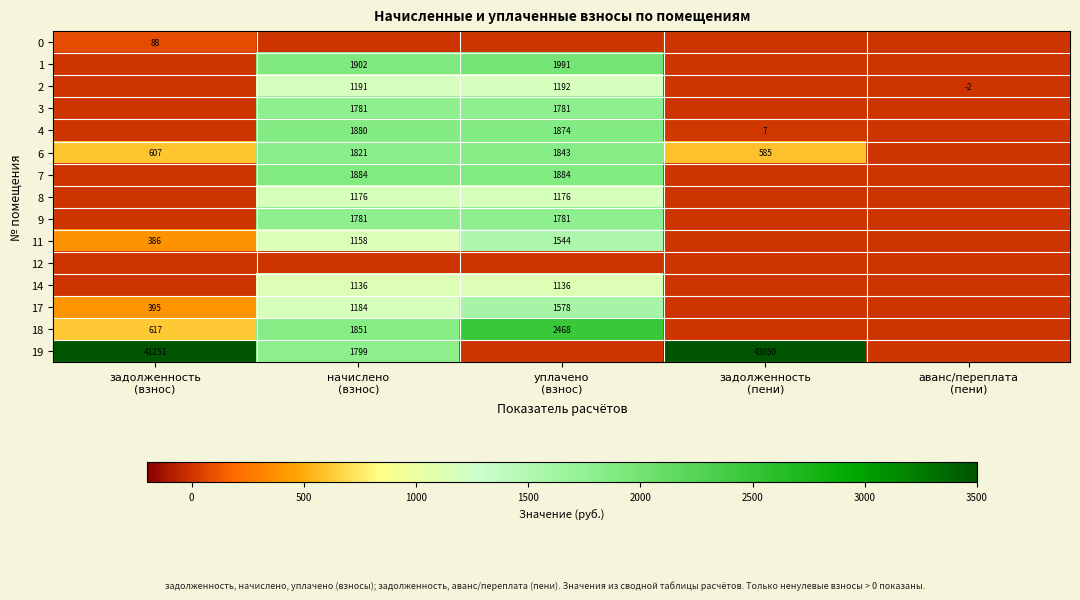

Between задолженность
(пени) and задолженность
(взнос), which is larger?

задолженность
(взнос)